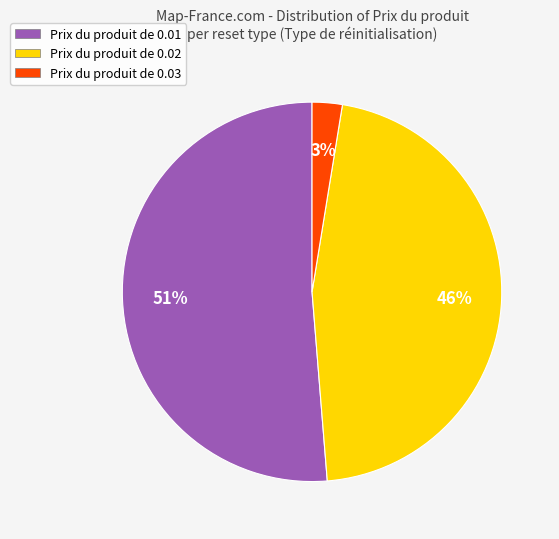

What is the largest slice in the pie chart?

Prix du produit de 0.01